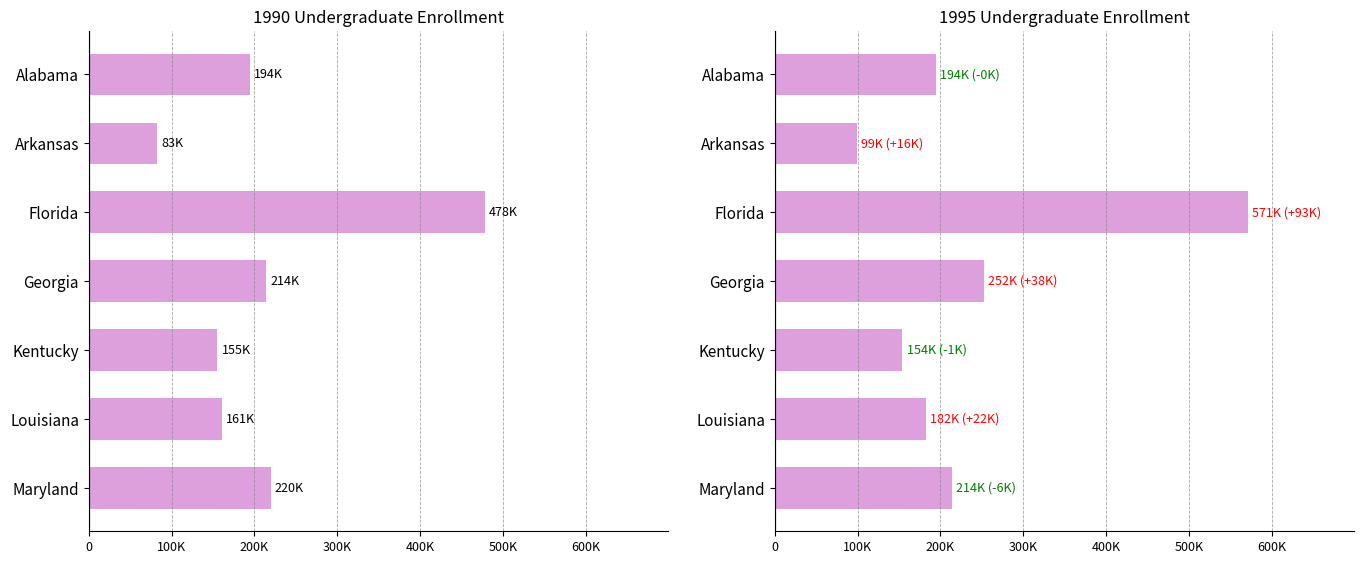

What is the sum of the 1990 values at Georgia and Florida?

692728